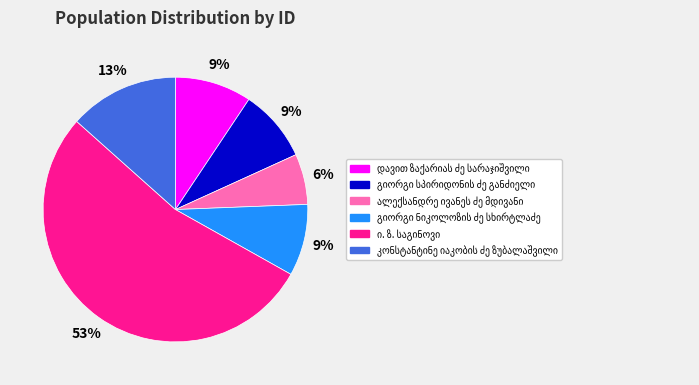

Is there a majority slice in this chart?

Yes